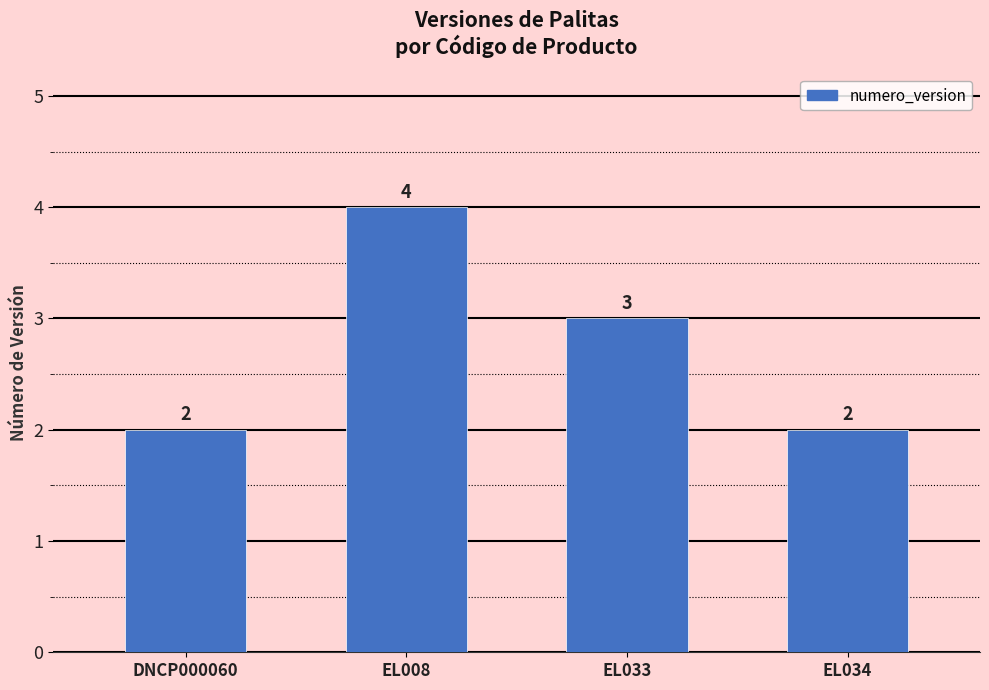

What value does the data have at EL008?

4